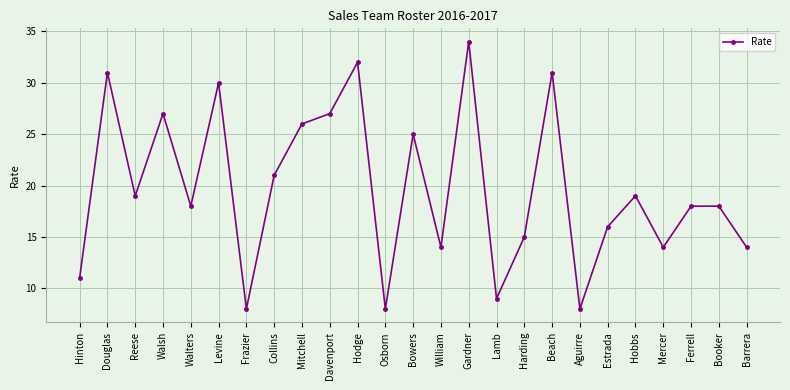

Where is the first local maximum?

Douglas